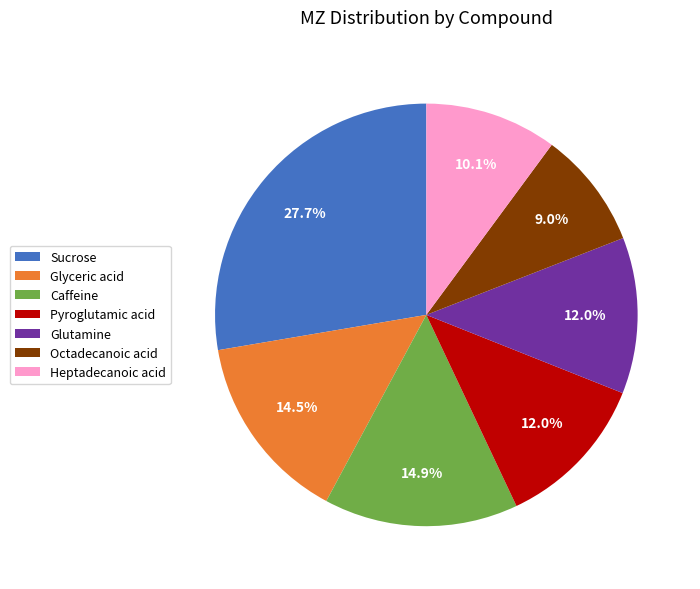

To the nearest percent, what is the difference between the Sucrose and Glyceric acid slice percentages?

13%